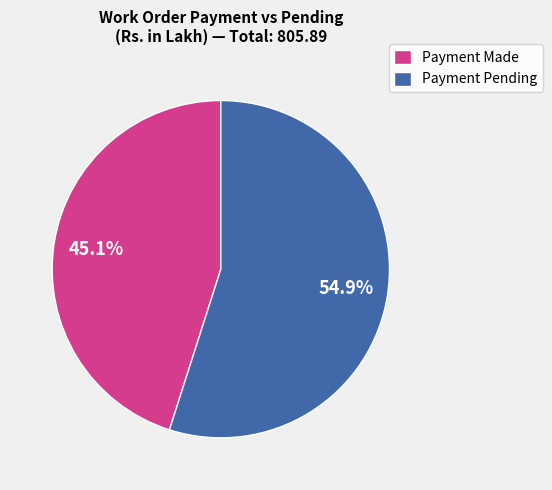

What portion of the pie excludes Payment Made?

54.9%